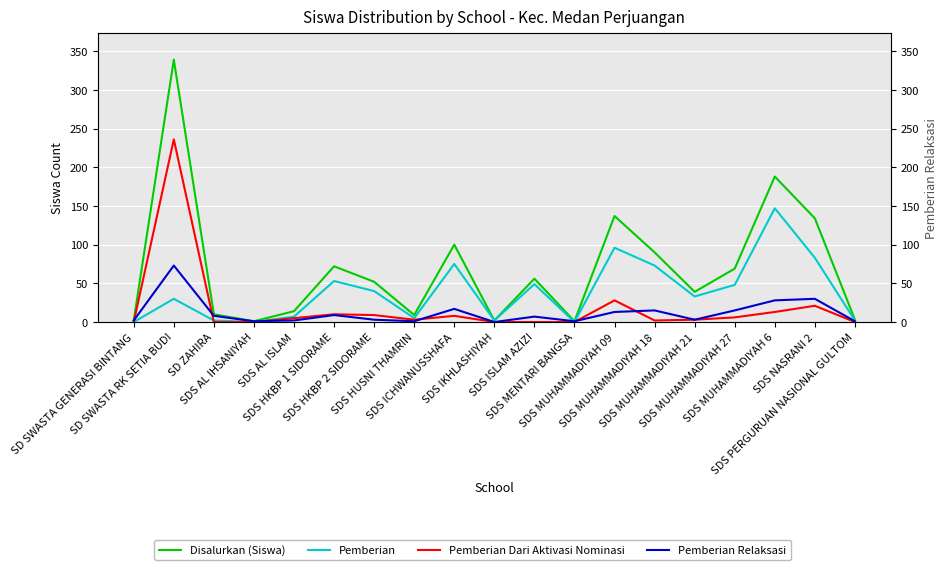

What is the maximum value for Pemberian Relaksasi (right)?

73